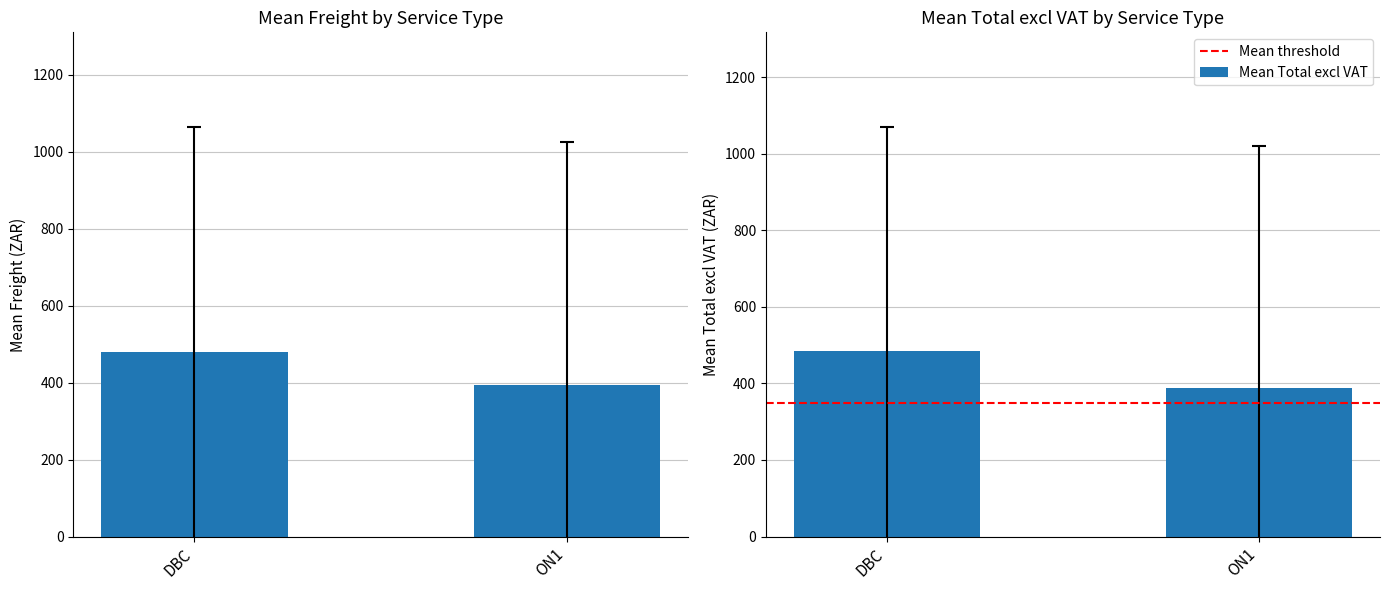

What is the difference between the Mean Freight values at ON1 and DBC?

83.7